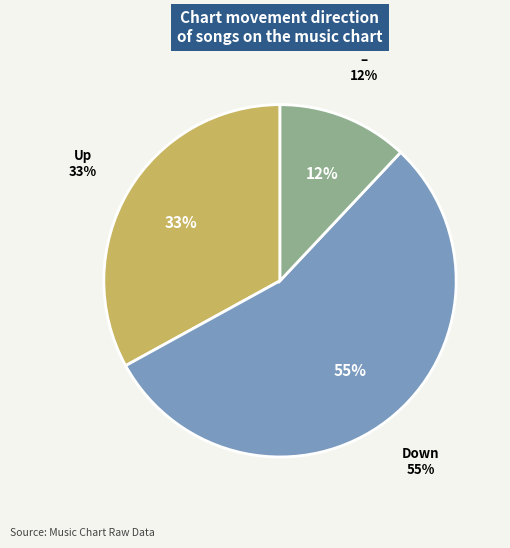

Which category accounts for the majority?

down